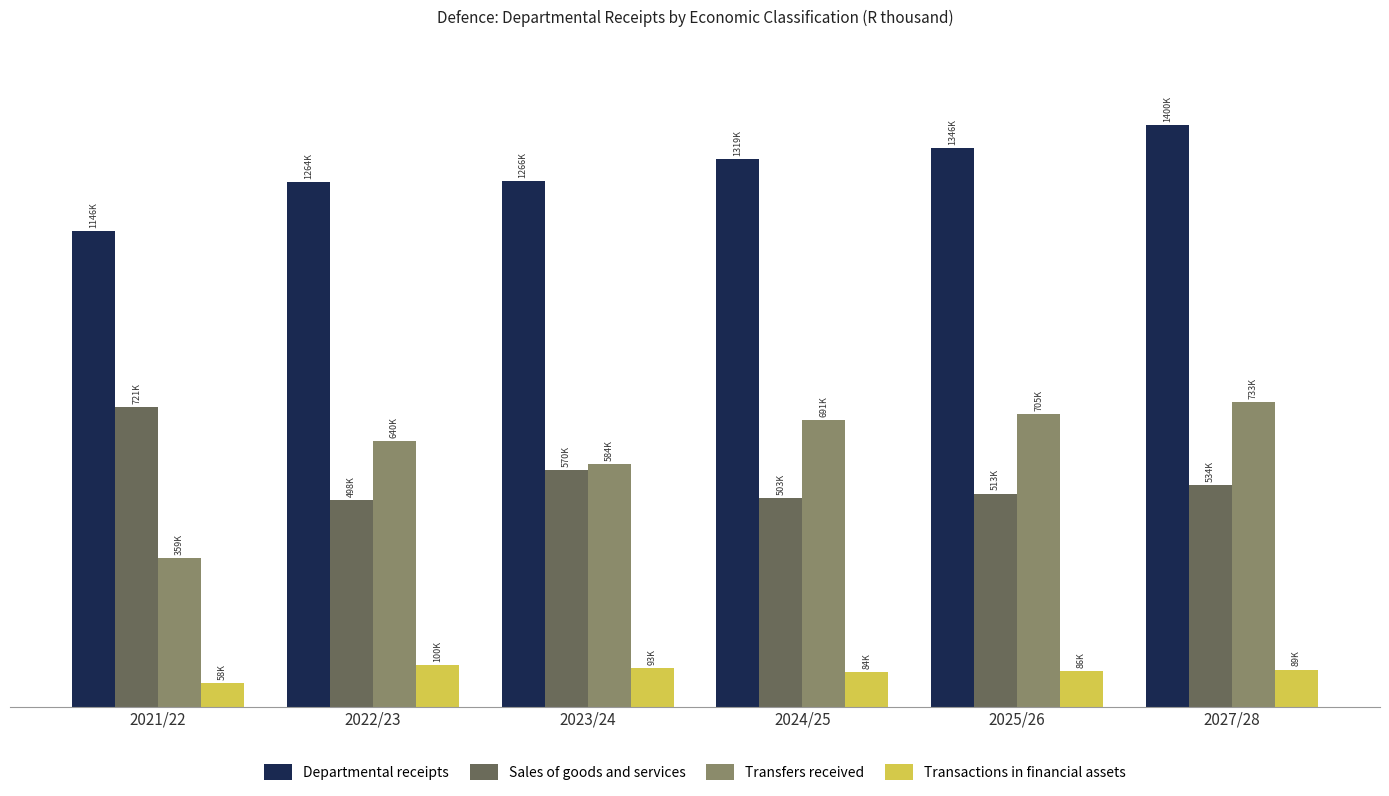

At 2024/25, list the series in order from largest to smallest.

Departmental receipts, Transfers received, Sales of goods and services, Transactions in financial assets